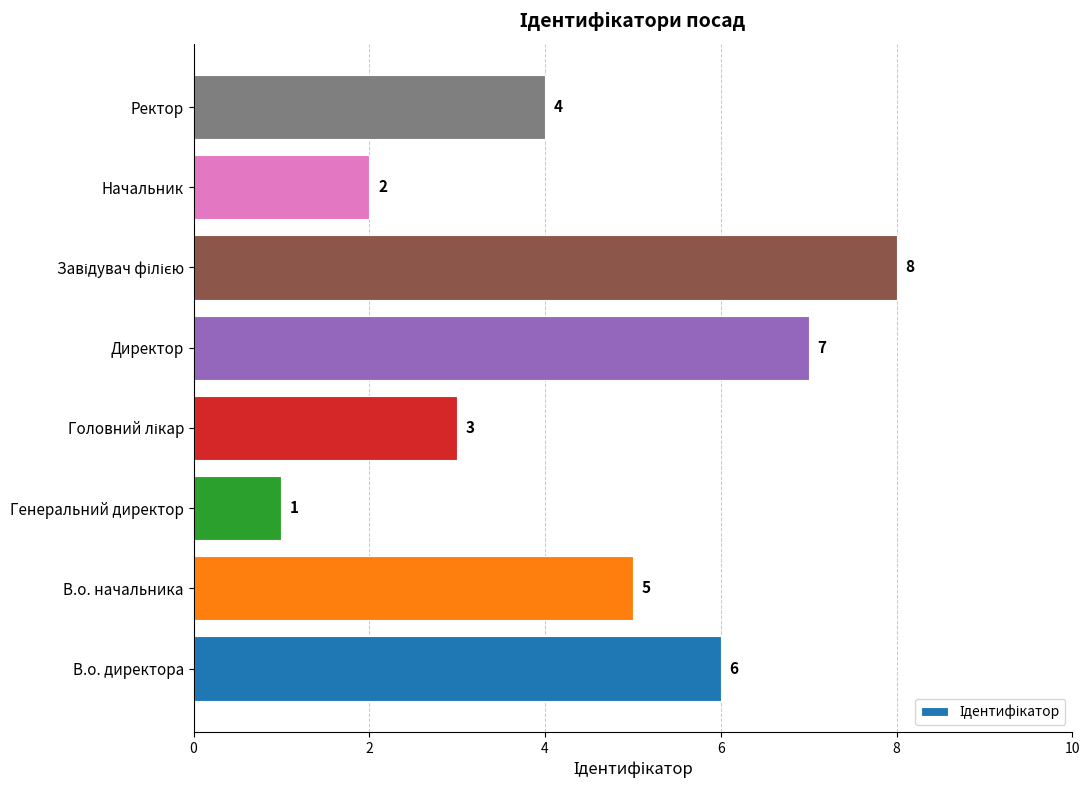

Does the chart contain any negative values?

No